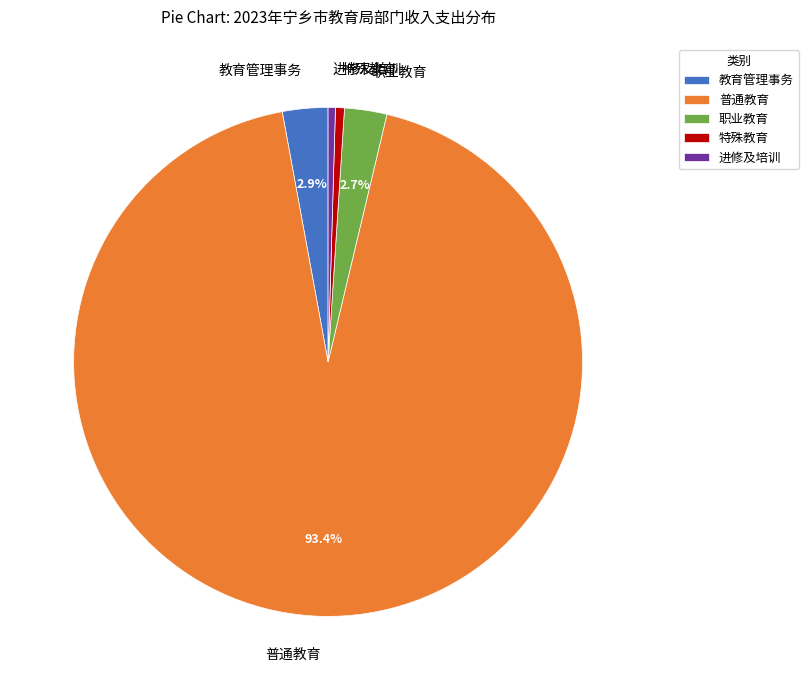

Count the number of slices in the pie.

5